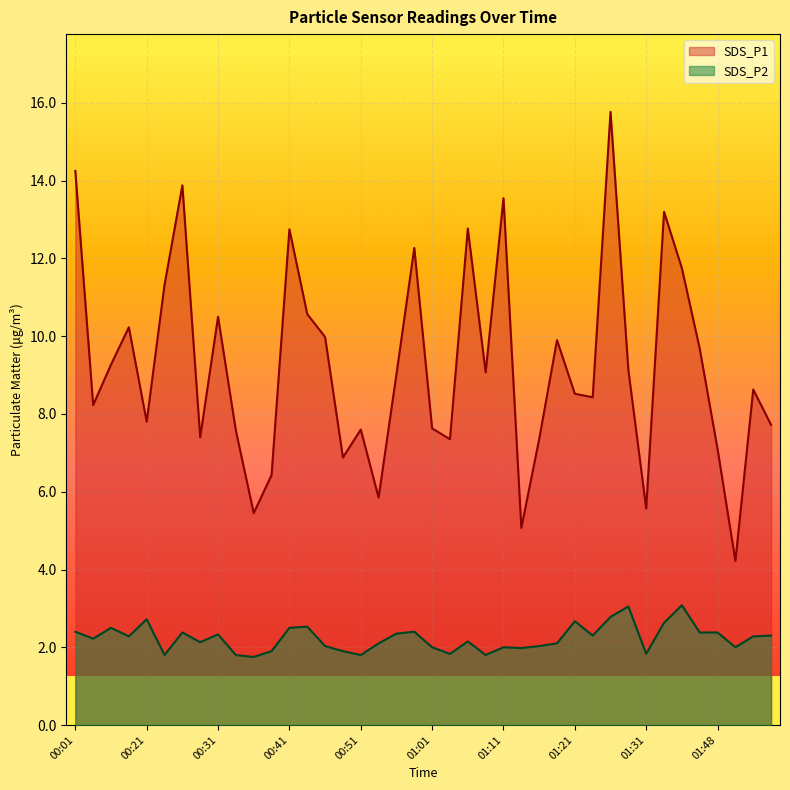

True or false: SDS_P2 and SDS_P1 cross at least once.

False